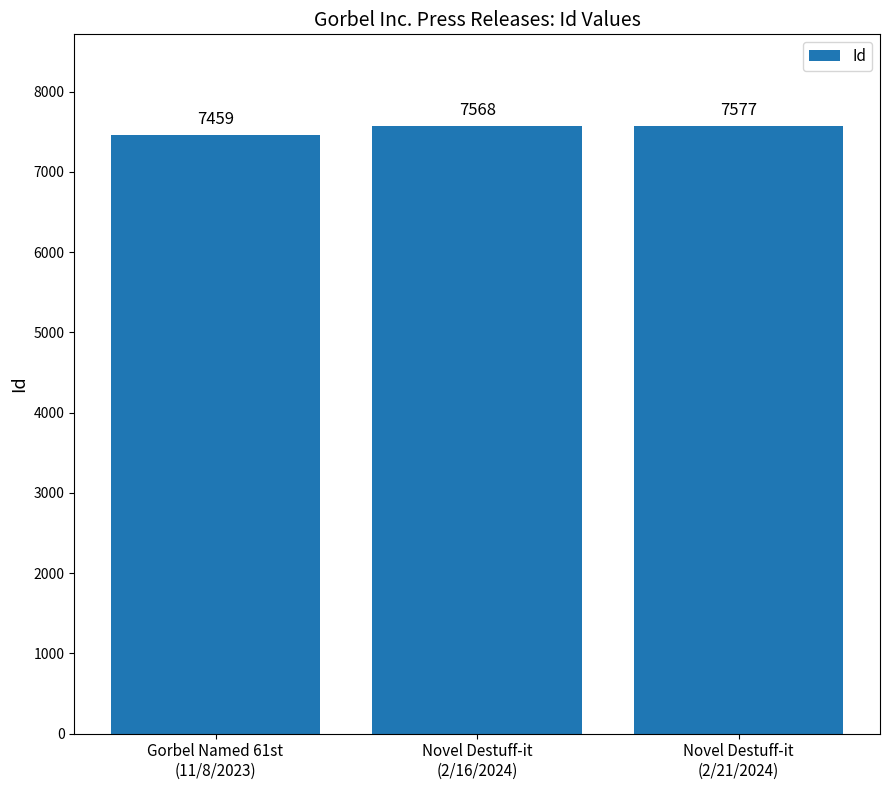

What is the sum of the values at Novel Destuff-it
(2/21/2024) and Novel Destuff-it
(2/16/2024)?

15145